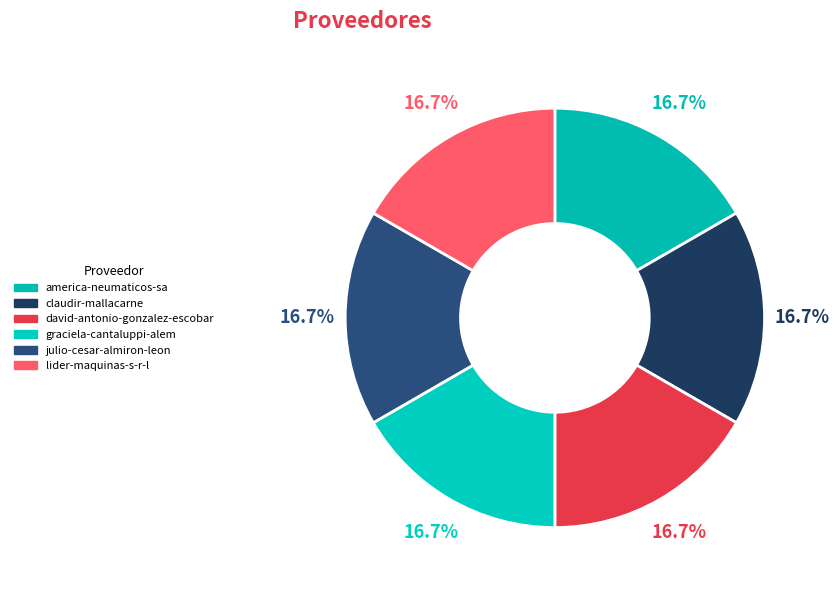

What is the largest slice in the pie chart?

lider-maquinas-s-r-l